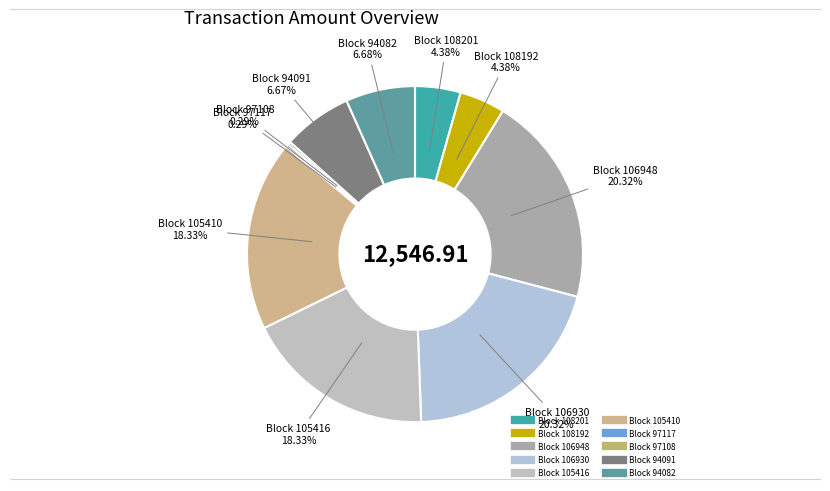

How many slices are in this pie chart?

10